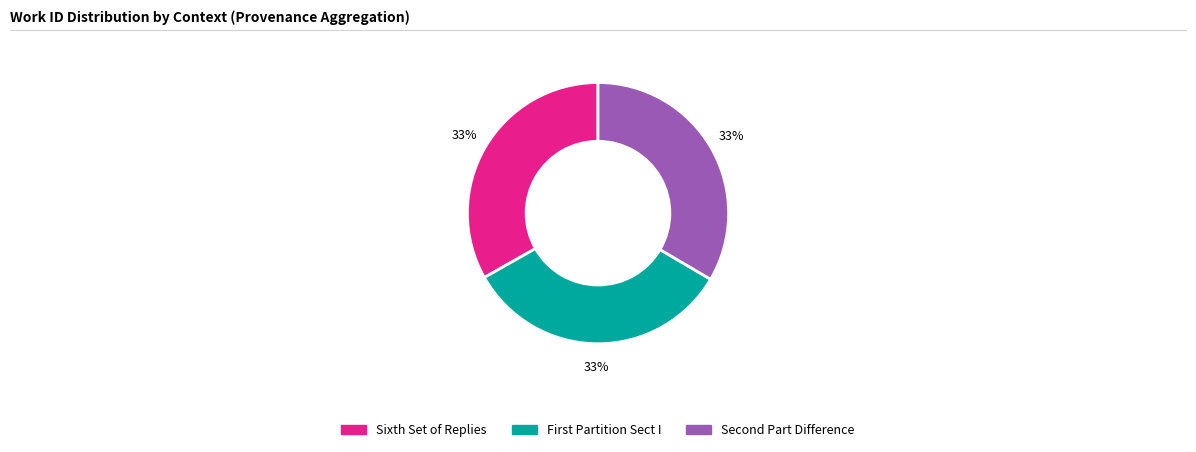

Is there any slice that represents more than half of the pie?

No